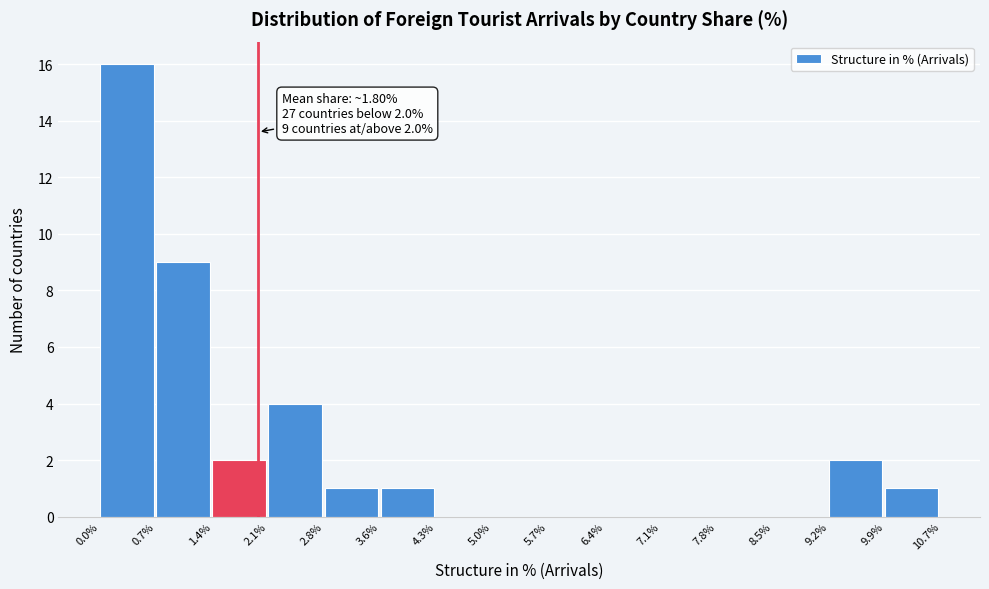

Over which range of the x-axis is the bar tallest?

0.0% to 0.7%